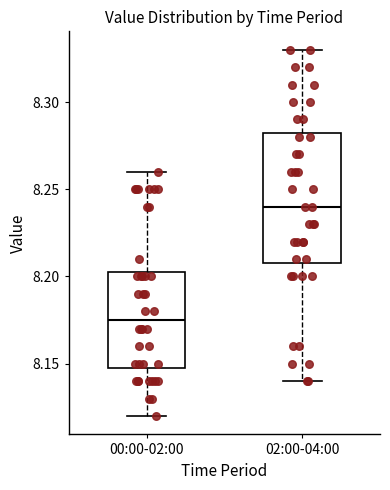

Which box is the tallest, from its lower edge to its upper edge?

02:00-04:00